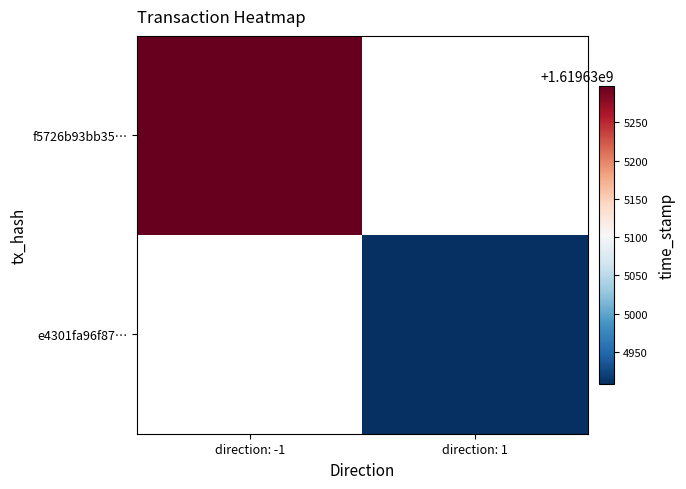

What is the spread (max minus min) of values at time_stamp?

390